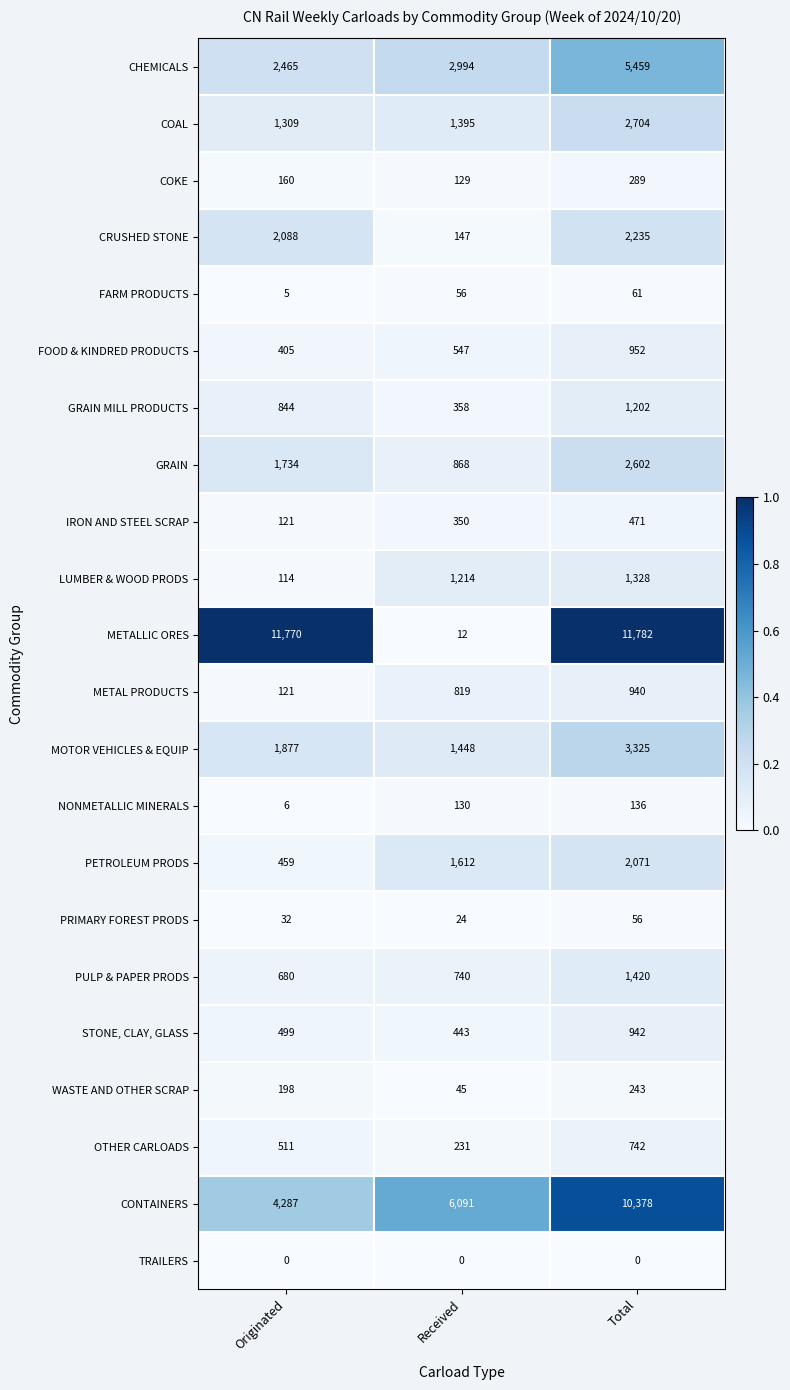

Is the value of METAL PRODUCTS at Total greater than the value of FOOD & KINDRED PRODUCTS at Originated?

Yes